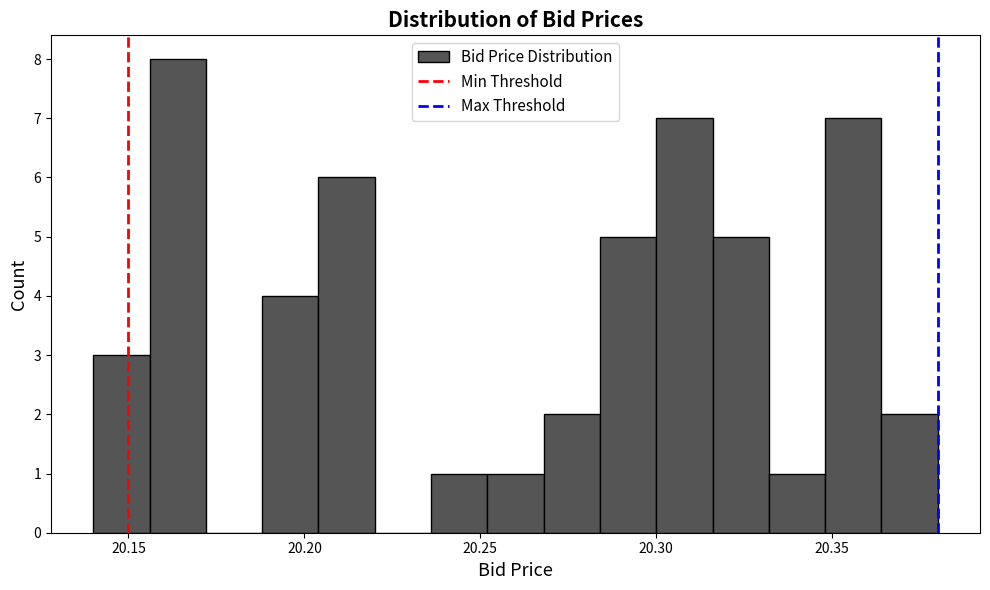

Read against the x-axis, roughly where is the centre of the tallest bar?

20.165